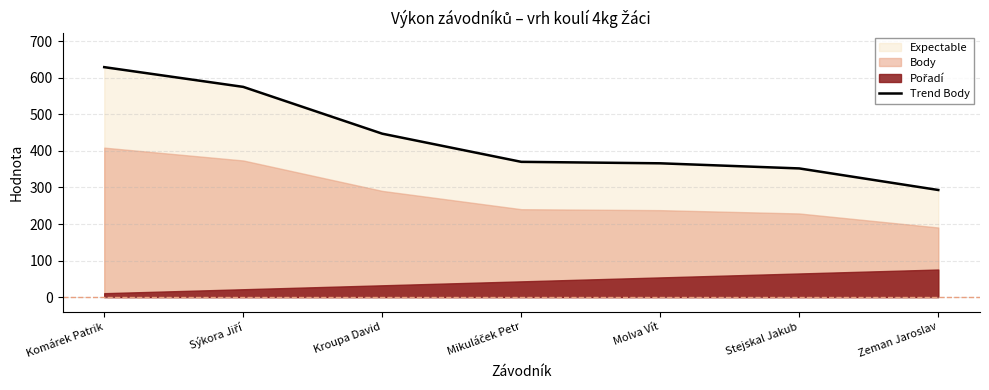

What is the greatest value displayed?

629